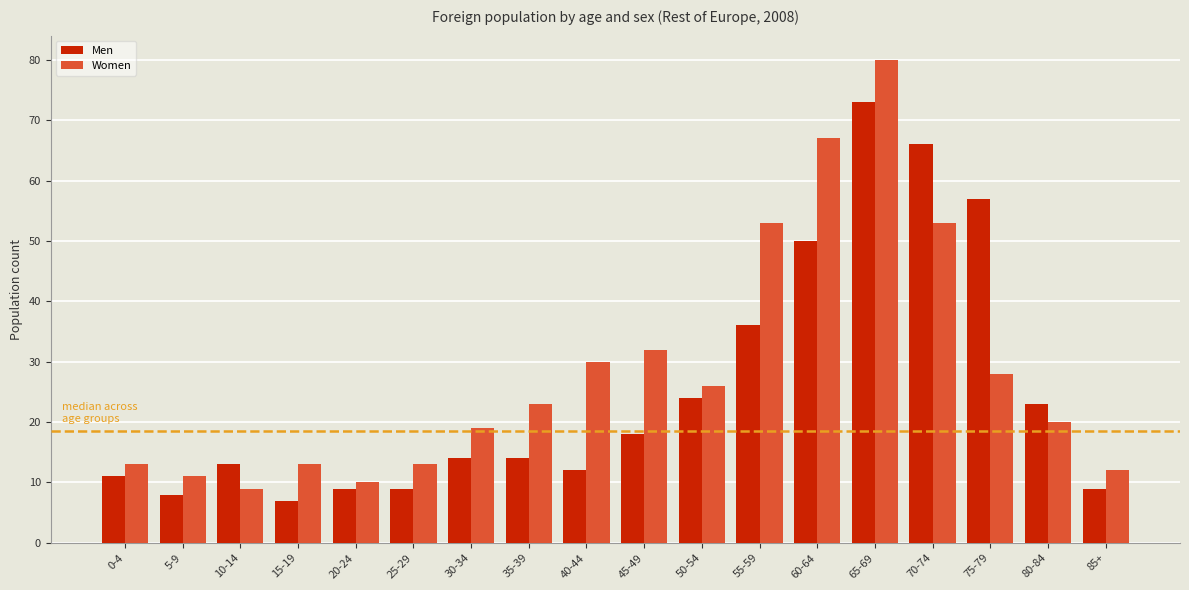

Is it true that Women equals 30 at 40-44?

True